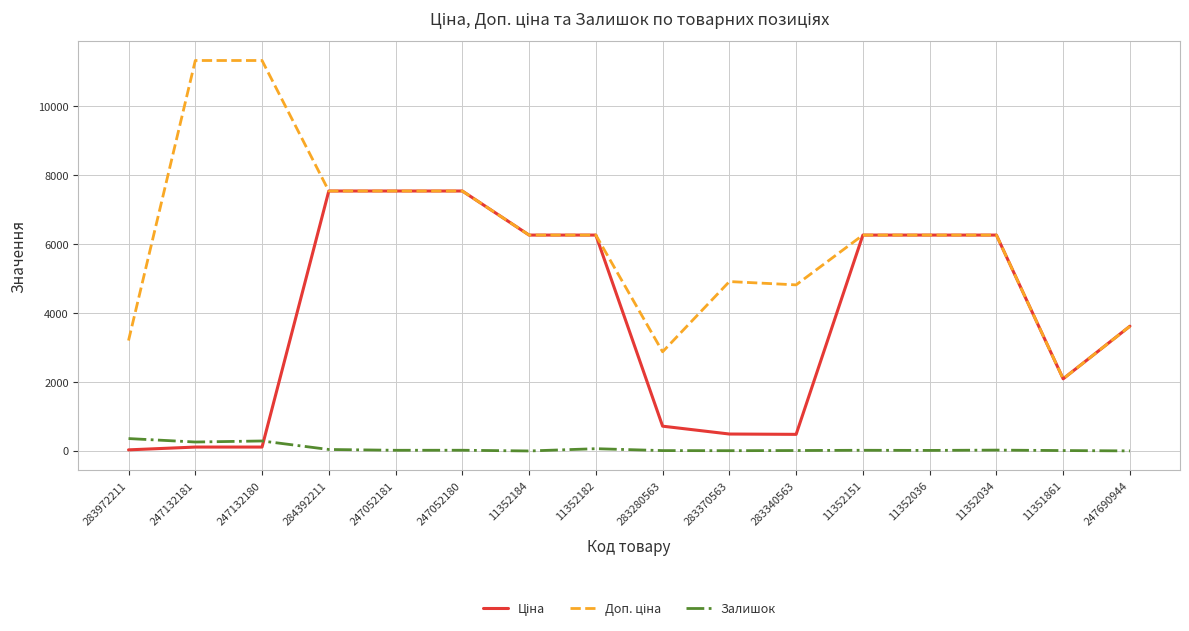

What is the greatest value displayed?

11334.0